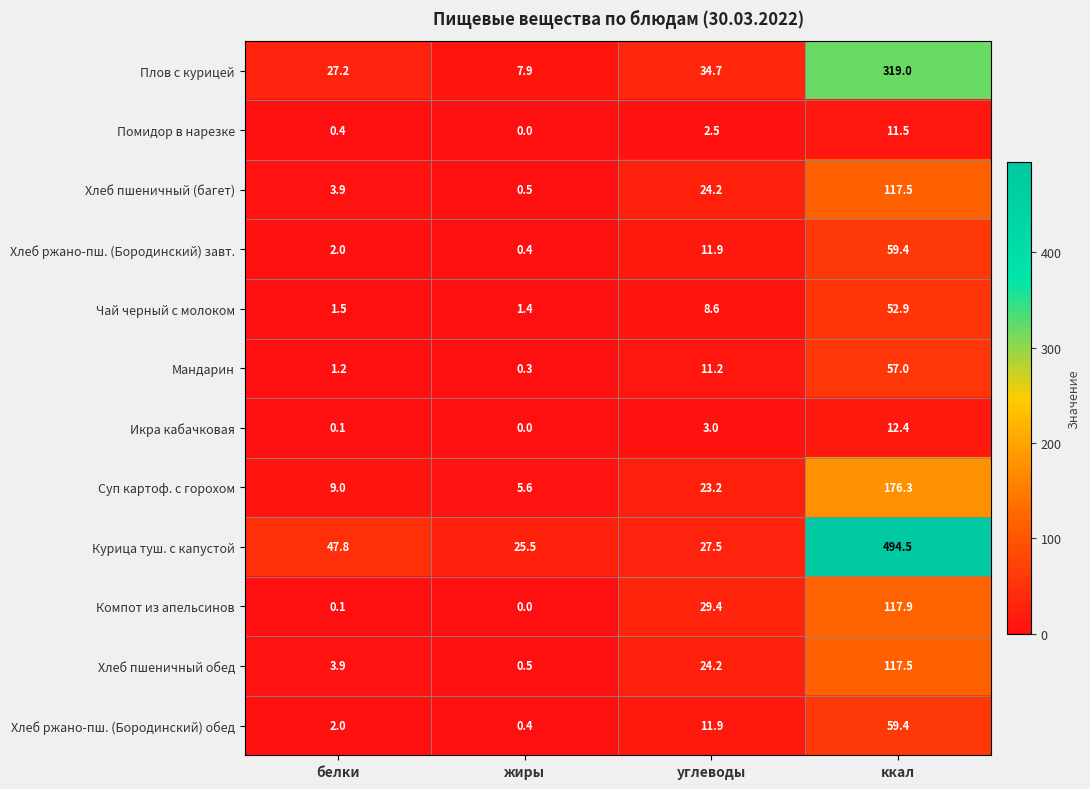

Which category has the highest value in the Суп картоф. с горохом series?

ккал